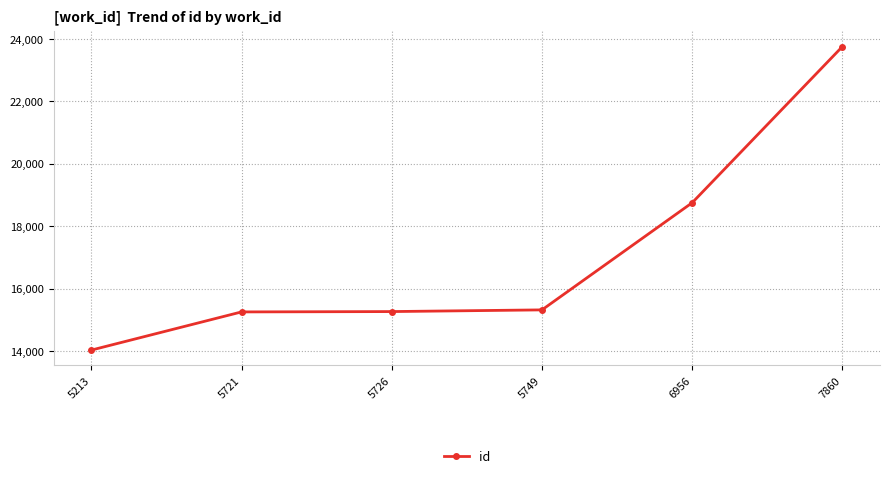

What is the difference between the maximum and minimum values?

9722